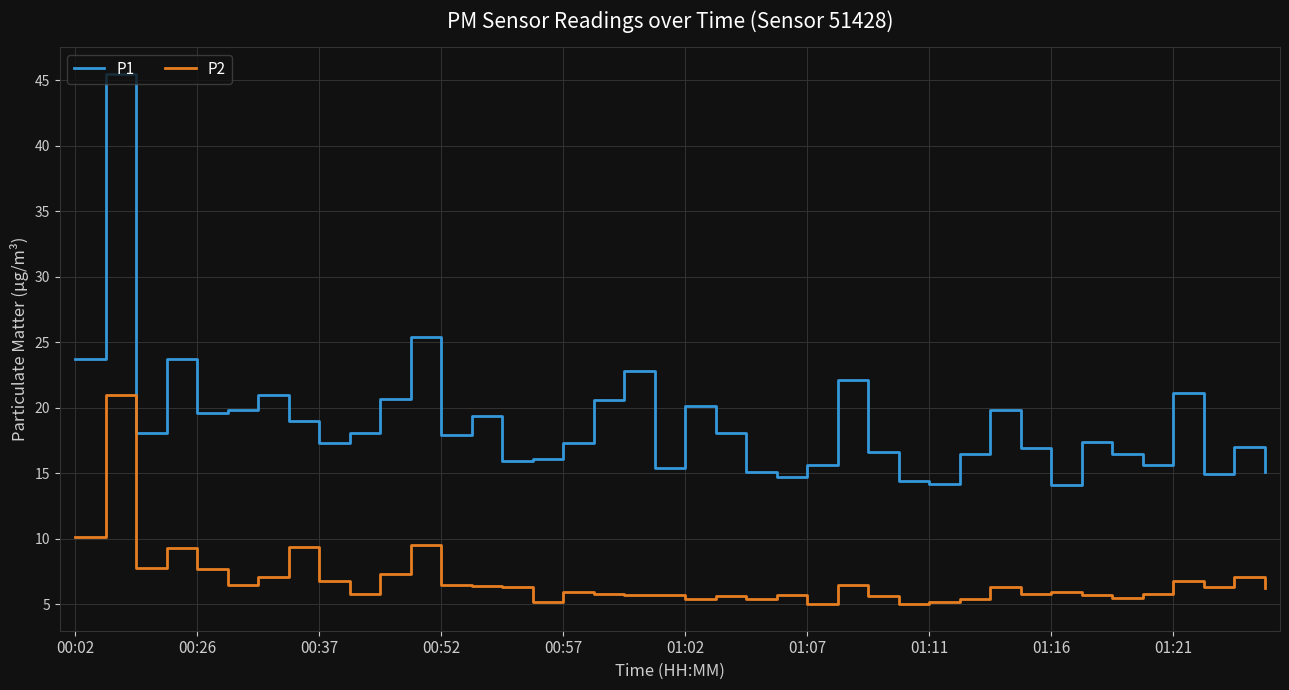

Which series has the largest range (max minus min)?

P1